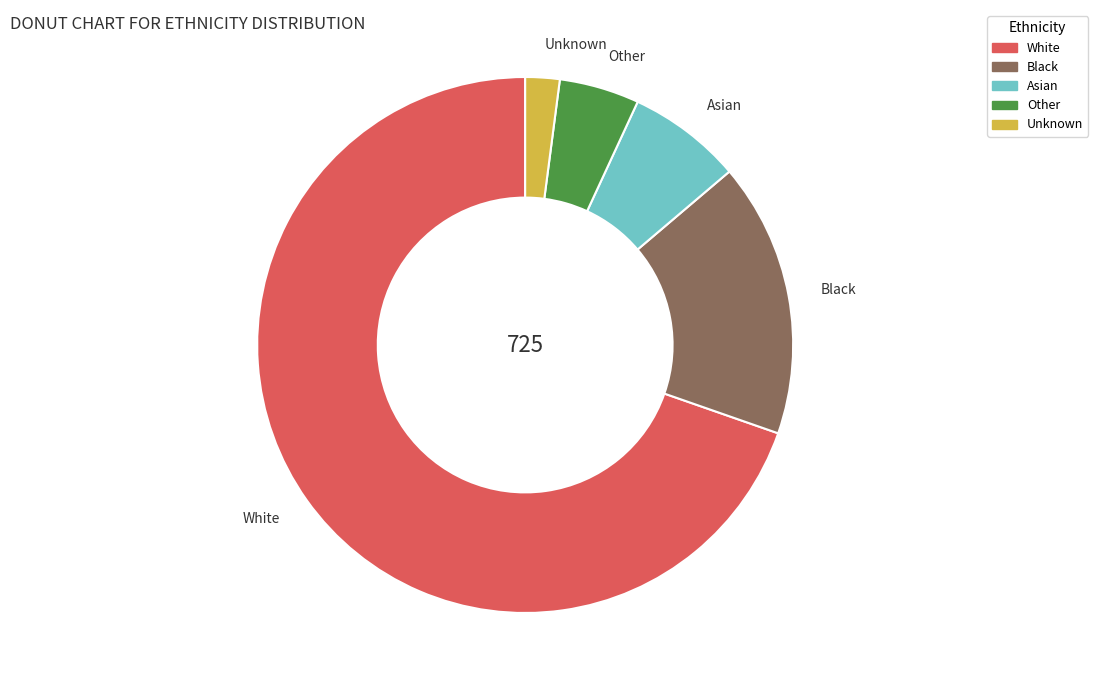

Approximately how many times larger is the value at Black compared to Unknown?

8.0